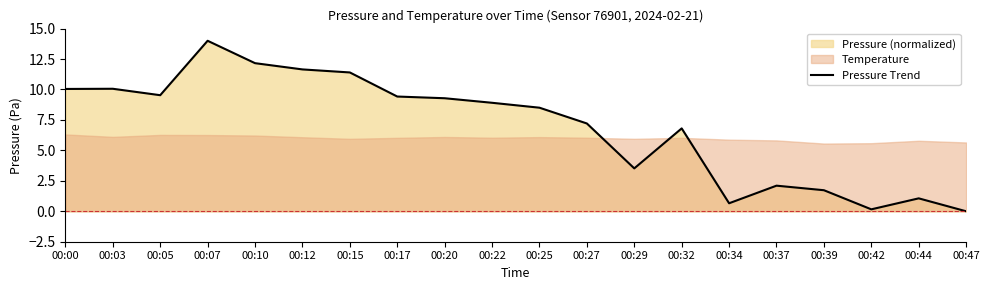

Where is the first local maximum?

00:03